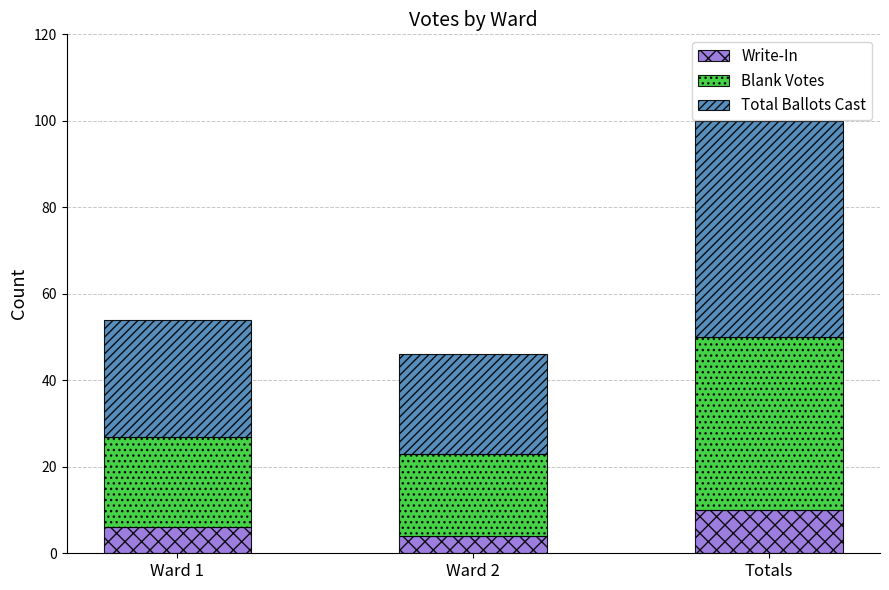

What is the sum of the Write-In values at Ward 2 and Ward 1?

10